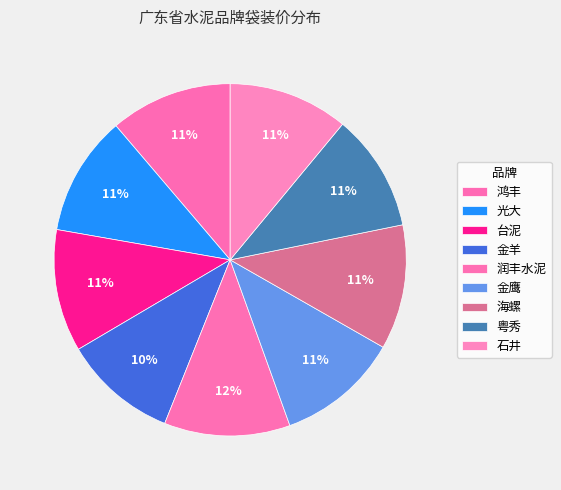

Does 金鹰 account for over 50% of the chart?

No